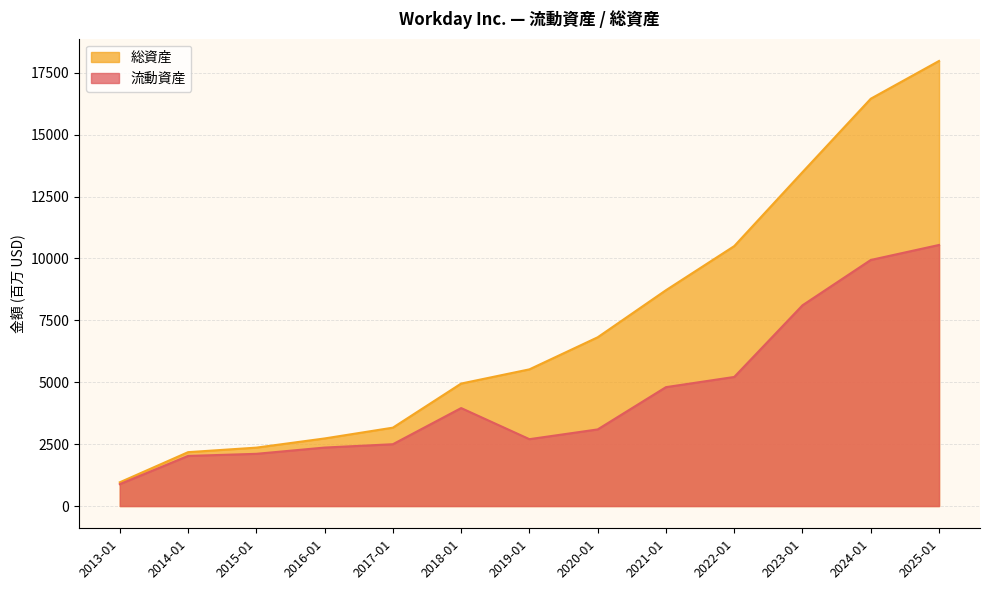

How many lines are shown in the chart?

2